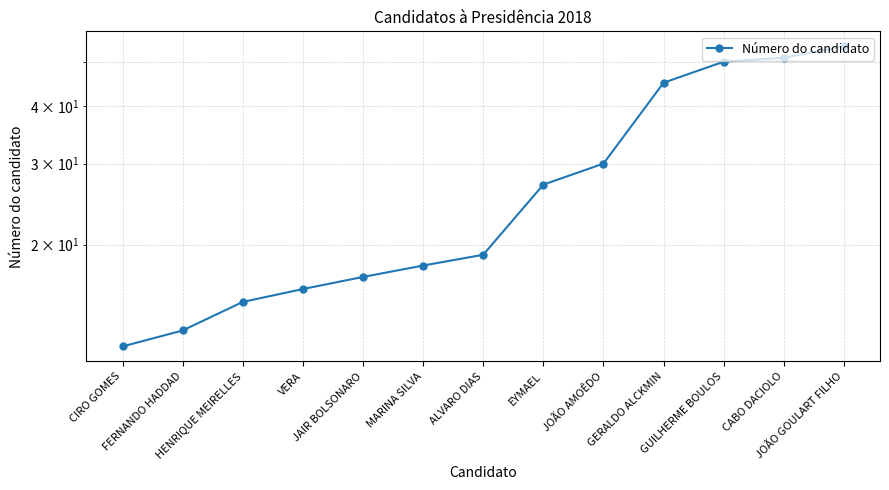

Which category has the highest value across all series?

JOÃO GOULART FILHO